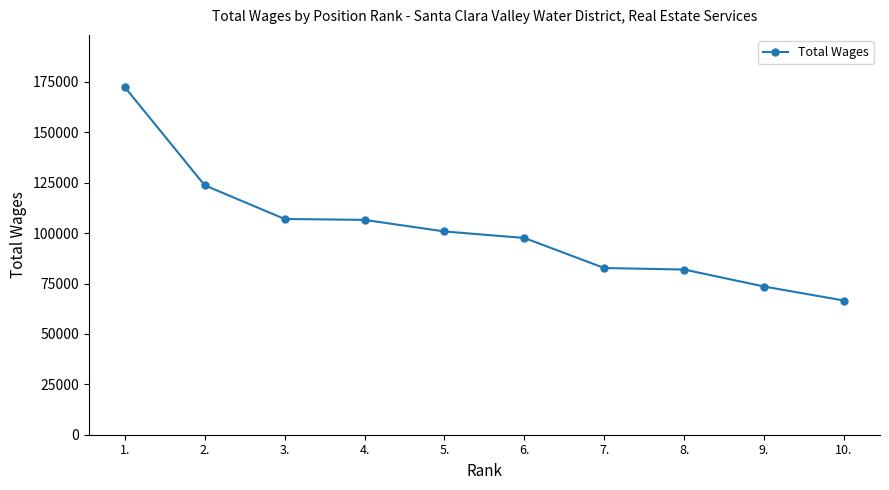

Is this an area chart (filled region under the line)?

No